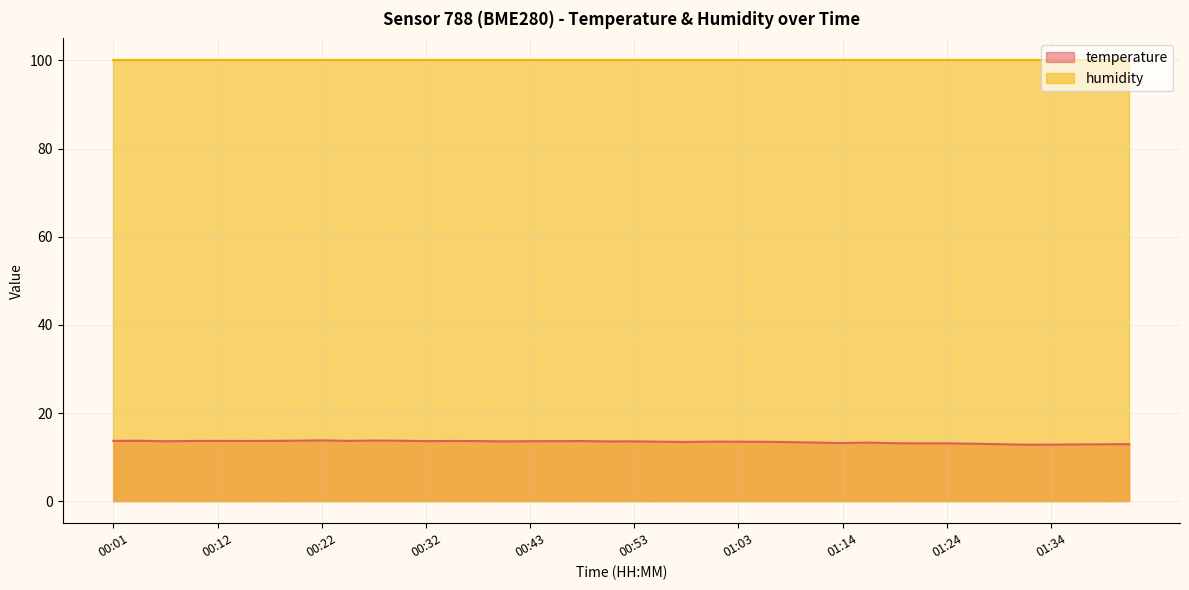

List the labels in order of value, smallest first.

01:31, 01:34, 01:36, 01:39, 01:29, 01:41, 01:26, 01:21, 01:24, 01:19, 01:14, 01:11, 01:16, 01:08, 00:58, 01:06, 00:56, 01:03, 01:01, 00:51, 00:40, 00:53, 00:07, 00:43, 00:46, 00:32, 00:37, 00:48, 00:09, 00:14, 00:35, 00:12, 00:01, 00:17, 00:24, 00:04, 00:19, 00:30, 00:27, 00:22